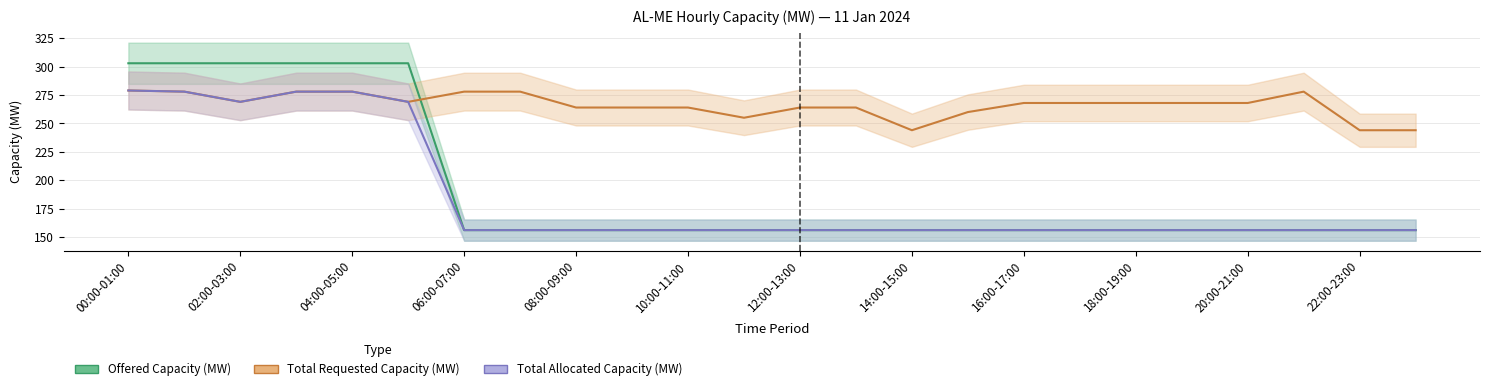

True or false: Total Allocated Capacity (MW) and Offered Capacity (MW) intersect in this chart.

False